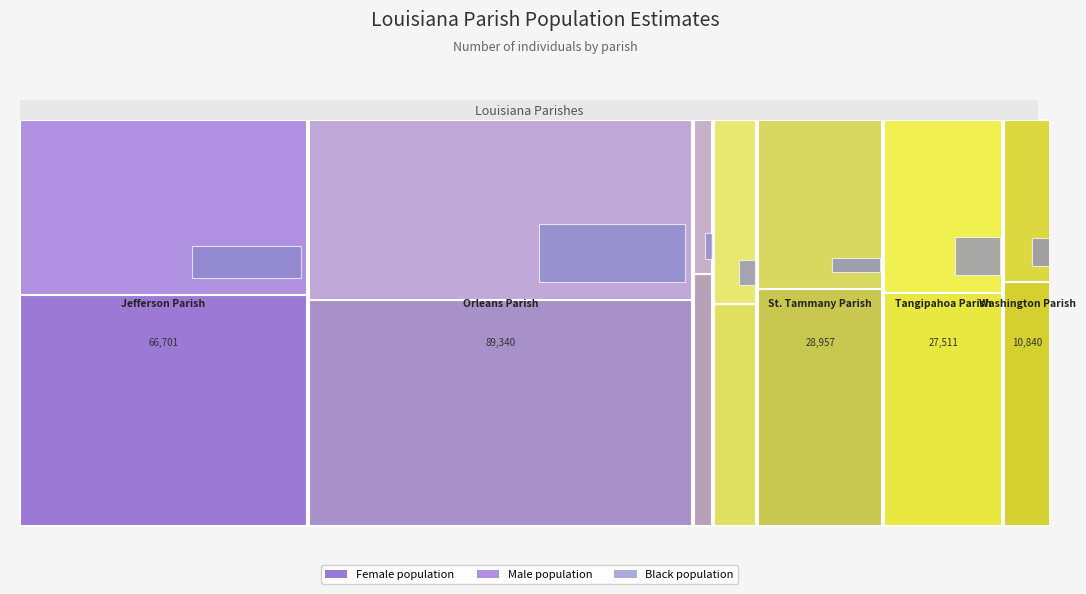

Reading left to right, transcribe all the data shown in this chart.

Total_overall: Jefferson Parish=66701	Orleans Parish=89340	Plaquemines Parish=4188	St. Bernard Parish=9681	St. Tammany Parish=28957	Tangipahoa Parish=27511	Washington Parish=10840
Total_male: Jefferson Parish=28764	Orleans Parish=39515	Plaquemines Parish=1593	St. Bernard Parish=4383	St. Tammany Parish=12079	Tangipahoa Parish=11703	Washington Parish=4333
Total_female: Jefferson Parish=37937	Orleans Parish=49825	Plaquemines Parish=2595	St. Bernard Parish=5298	St. Tammany Parish=16878	Tangipahoa Parish=15808	Washington Parish=6507
Black_overall: Jefferson Parish=28964	Orleans Parish=70098	Plaquemines Parish=1477	St. Bernard Parish=3318	St. Tammany Parish=5695	Tangipahoa Parish=14350	Washington Parish=4146